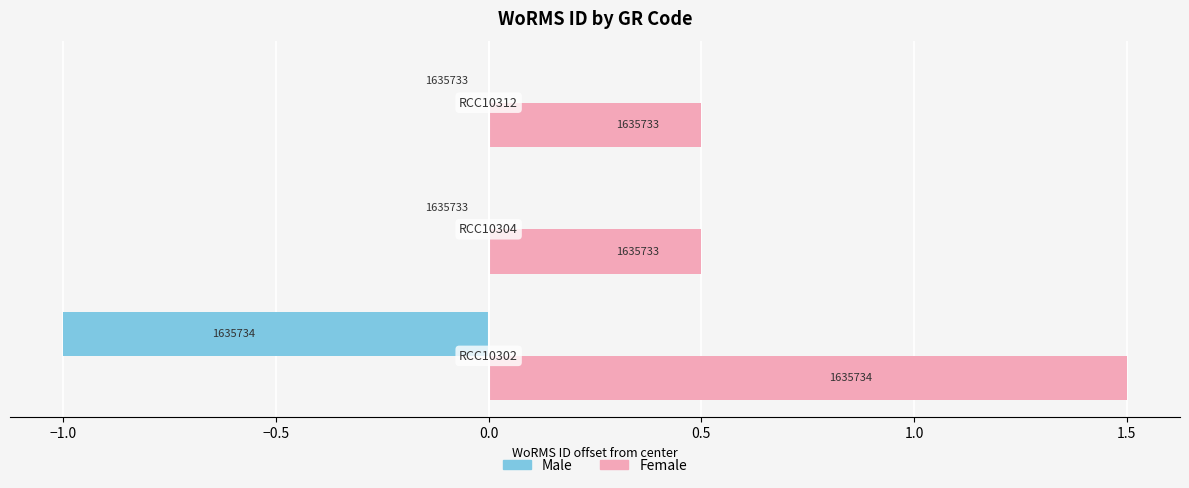

What are all the series names shown in the legend?

Male, Female